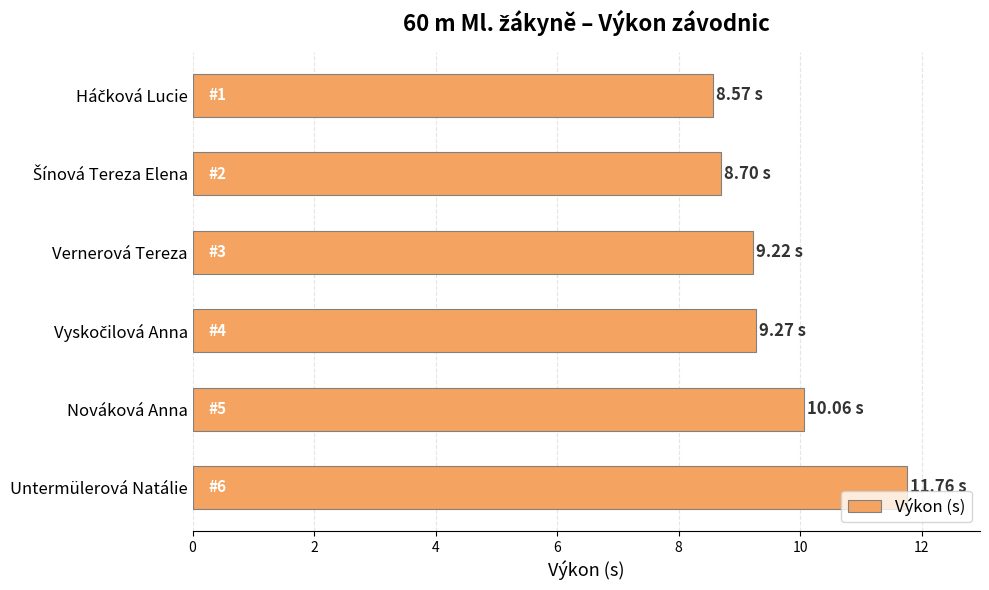

Approximately how many times larger is the value at Vernerová Tereza compared to Nováková Anna?

0.9